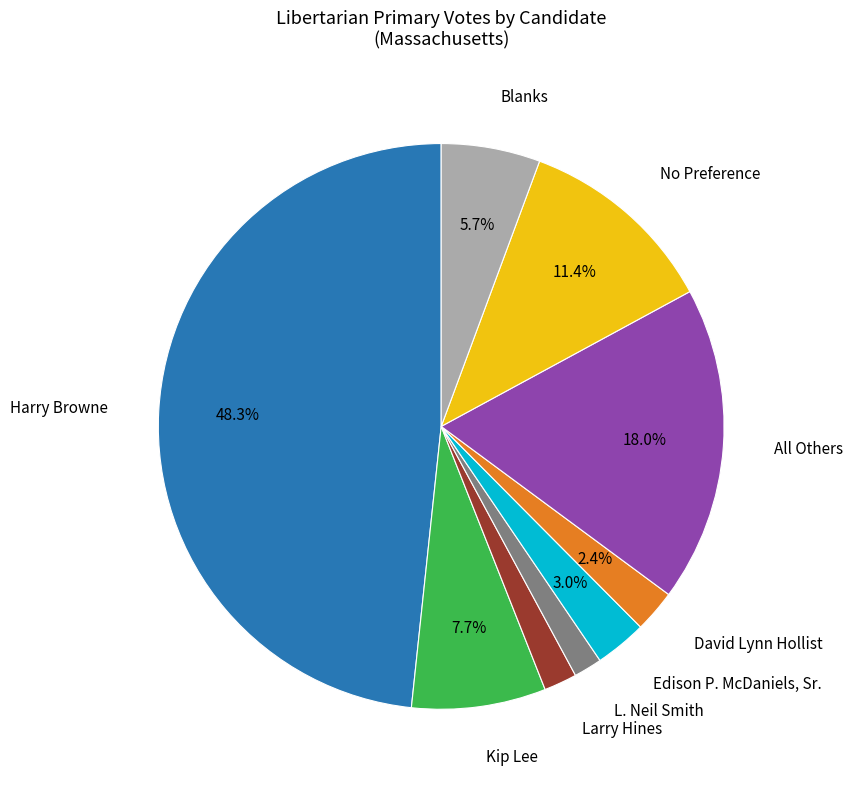

Count the number of slices in the pie.

9